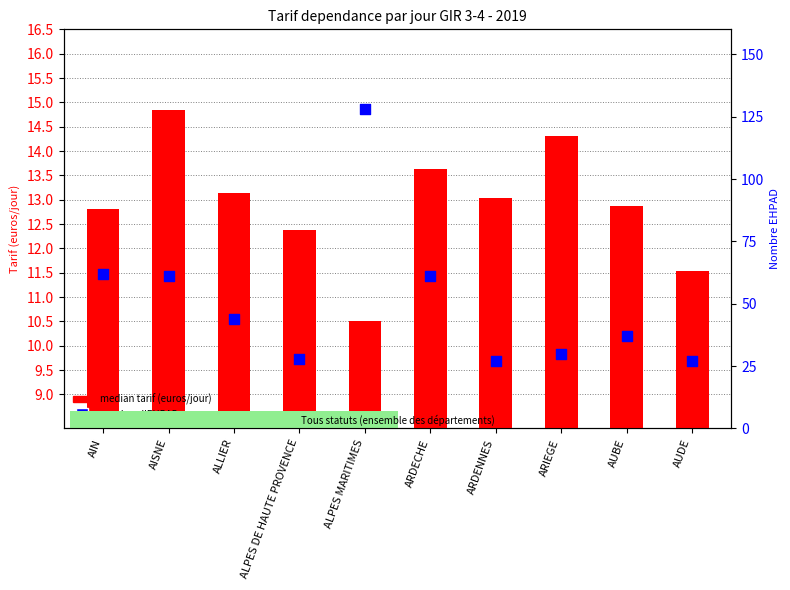

What is the total value across all series at ARDENNES?

40.0